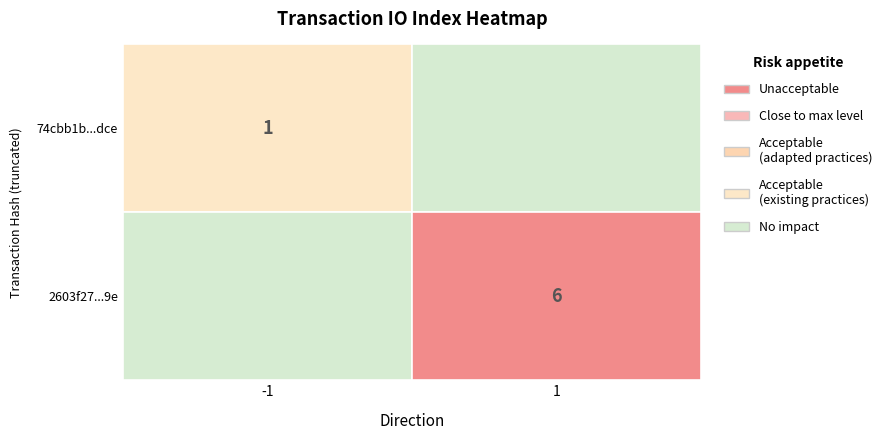

Rank the series by their average value, from lowest to highest.

74cbb1b686d47d677c7c7737658de9cf1463dce, 2603f27294301d78222224a6db646e6d454bea9